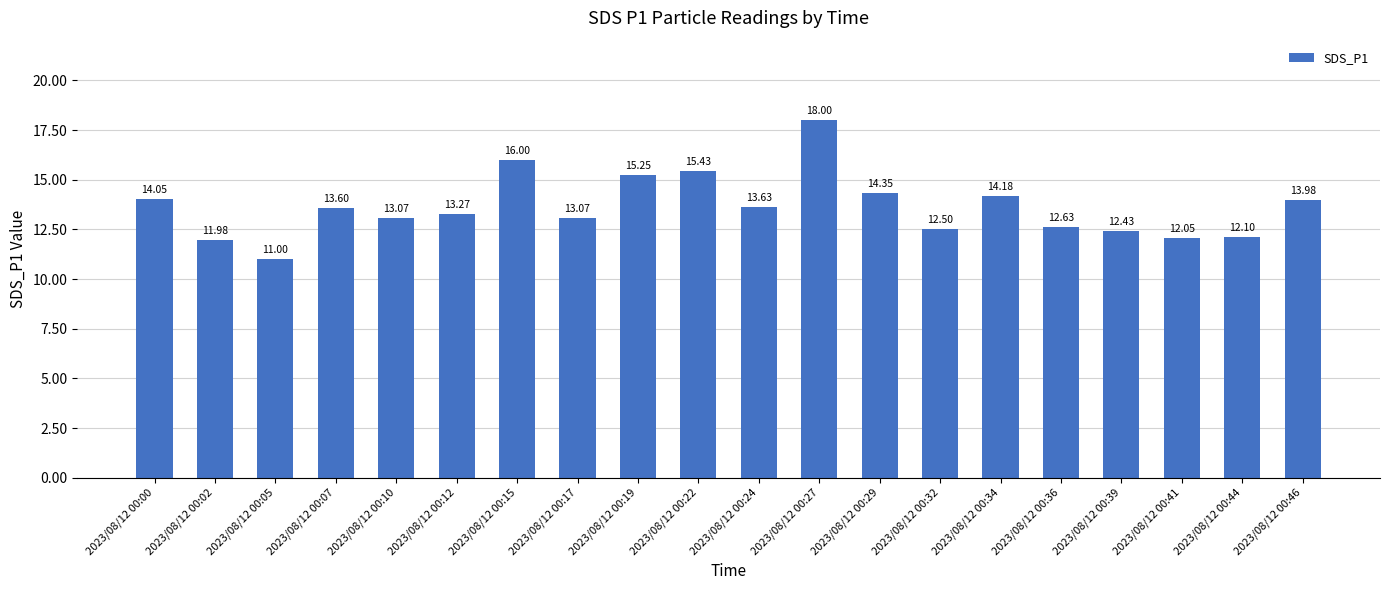

What is the change in value from 2023/08/12 00:15 to 2023/08/12 00:46?

-2.0